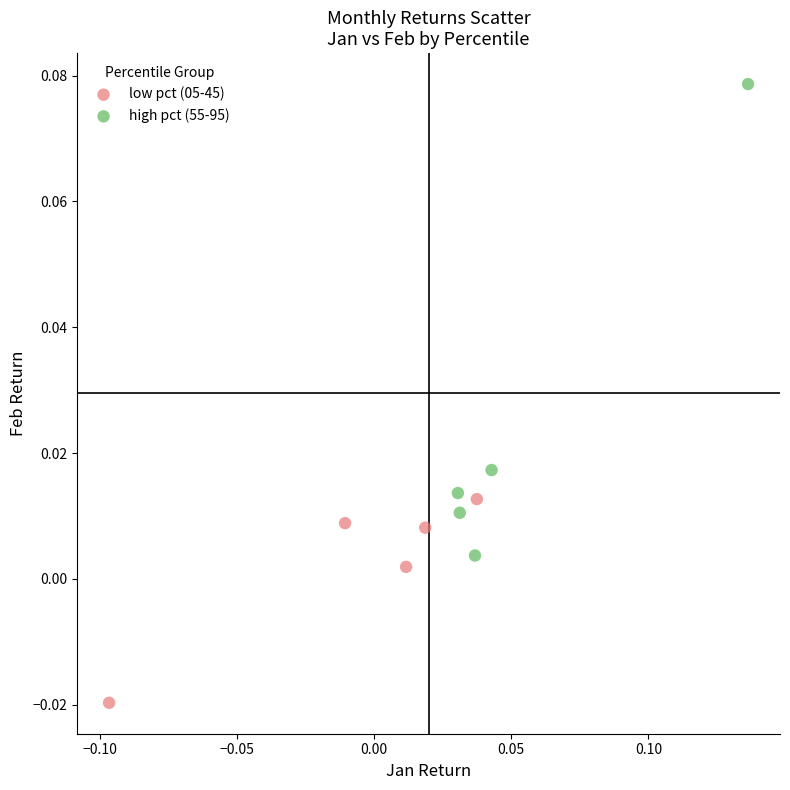

What are all the series names shown in the legend?

low pct (05-45), high pct (55-95)